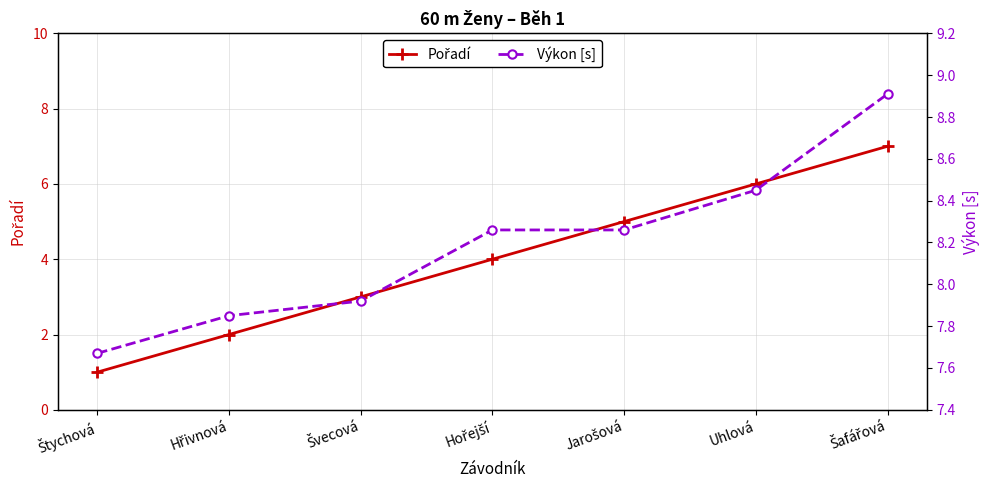

At how many categories does at least one series exceed 2?

7